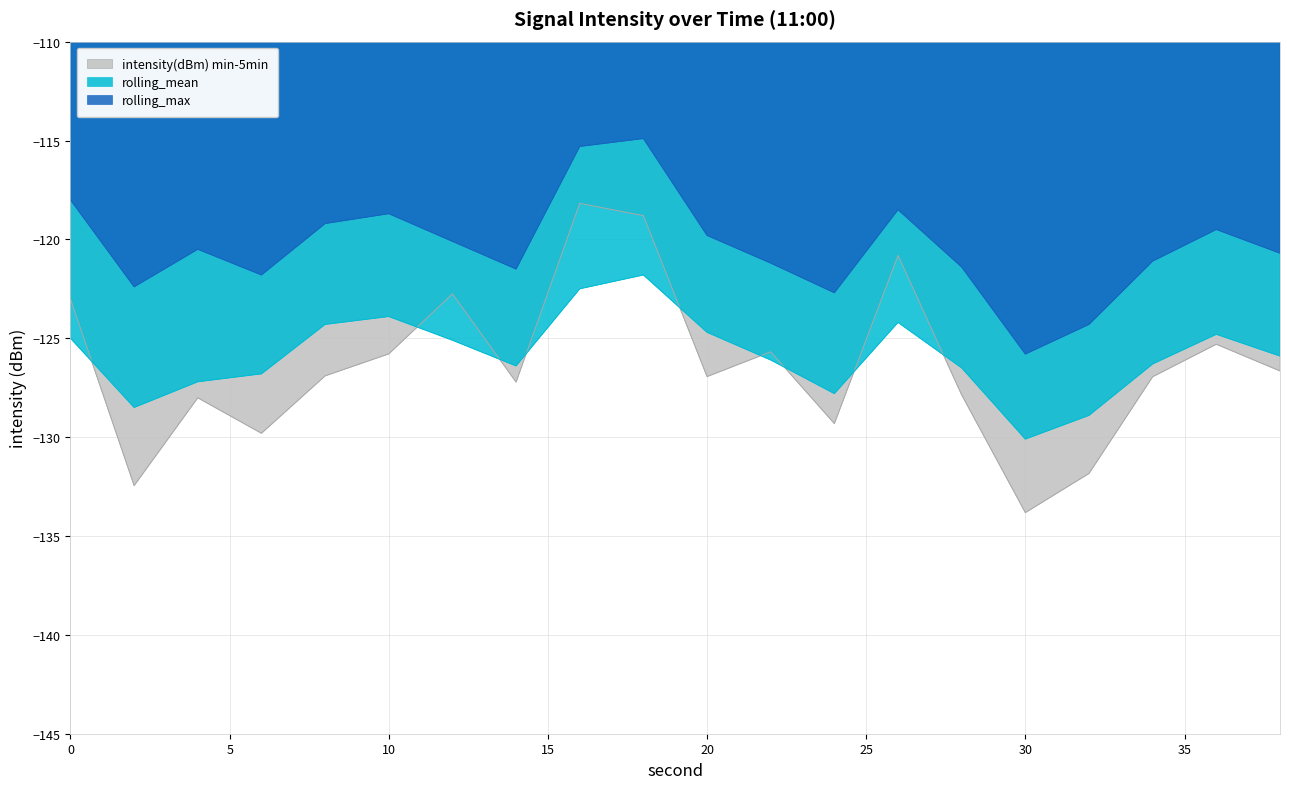

Reading right to left, extract all data points from this chart.

intensity(dBm) min-5min: 38=-126.7	36=-125.3	34=-126.9	32=-131.8	30=-133.8	28=-127.9	26=-120.8	24=-129.3	22=-125.7	20=-126.9	18=-118.8	16=-118.2	14=-127.2	12=-122.8	10=-125.8	8=-126.9	6=-129.8	4=-128.0	2=-132.5	0=-123.0
rolling_mean: 38=-125.9	36=-124.8	34=-126.3	32=-128.9	30=-130.1	28=-126.5	26=-124.2	24=-127.8	22=-126.1	20=-124.7	18=-121.8	16=-122.5	14=-126.4	12=-125.1	10=-123.9	8=-124.3	6=-126.8	4=-127.2	2=-128.5	0=-125.0
rolling_max: 38=-120.7	36=-119.5	34=-121.1	32=-124.3	30=-125.8	28=-121.4	26=-118.5	24=-122.7	22=-121.2	20=-119.8	18=-114.9	16=-115.3	14=-121.5	12=-120.1	10=-118.7	8=-119.2	6=-121.8	4=-120.5	2=-122.4	0=-118.0